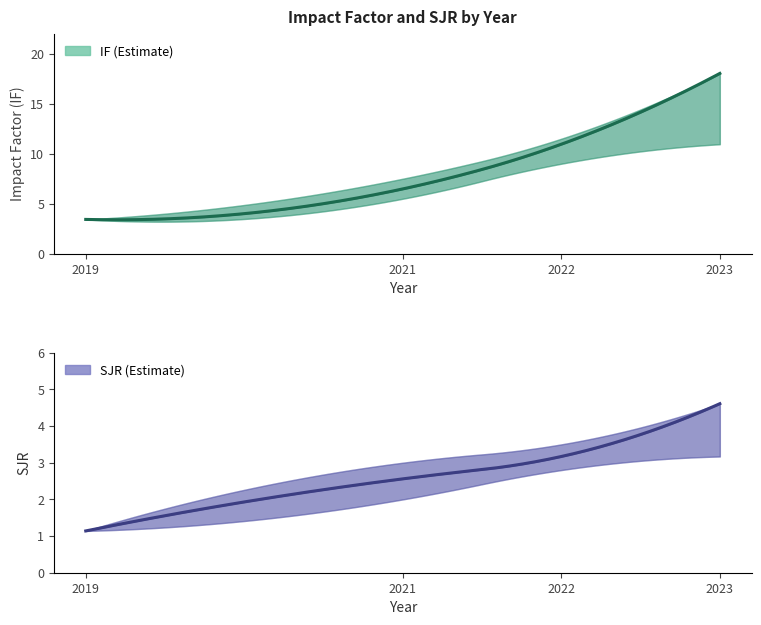

What is the total value across all series at 2021?

9.0